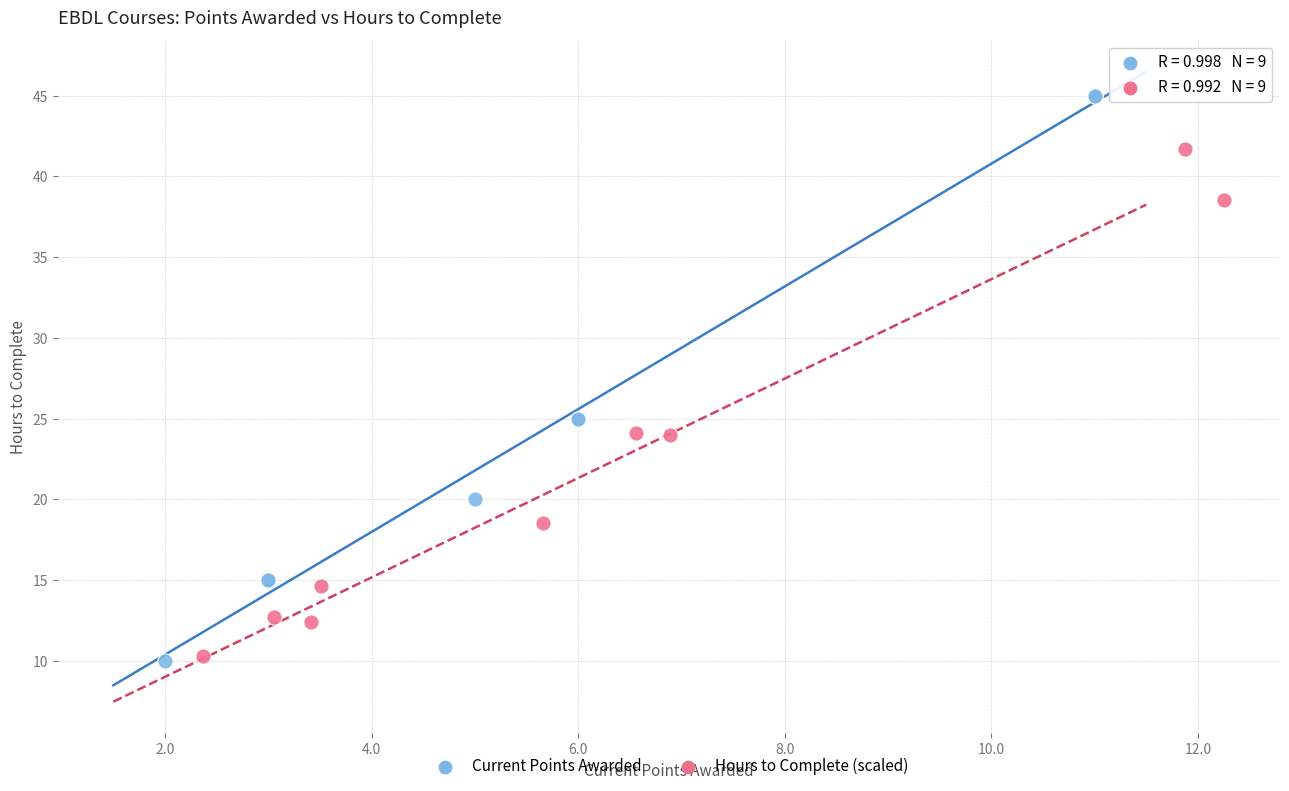

Which series contains the highest Y value?

Current Points Awarded